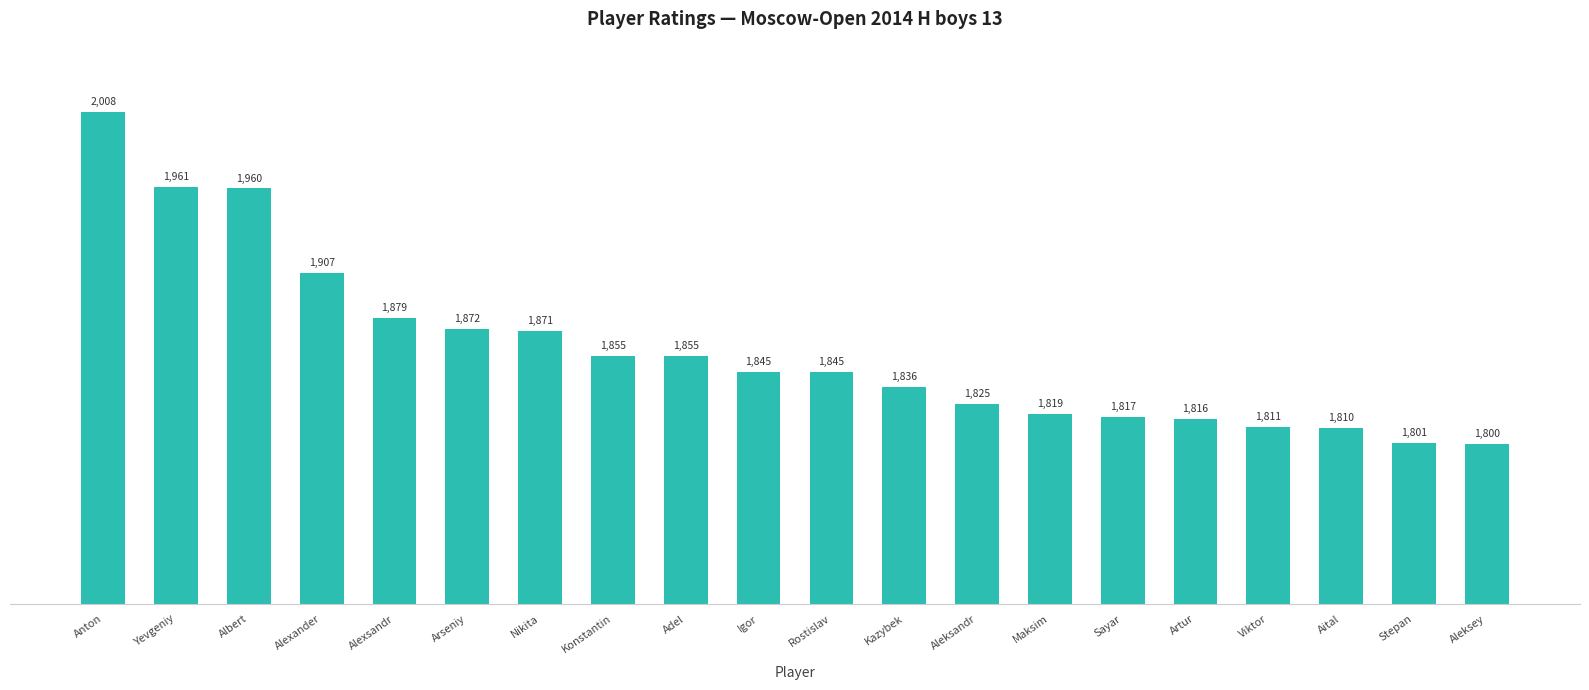

What is the smallest value displayed?

1800